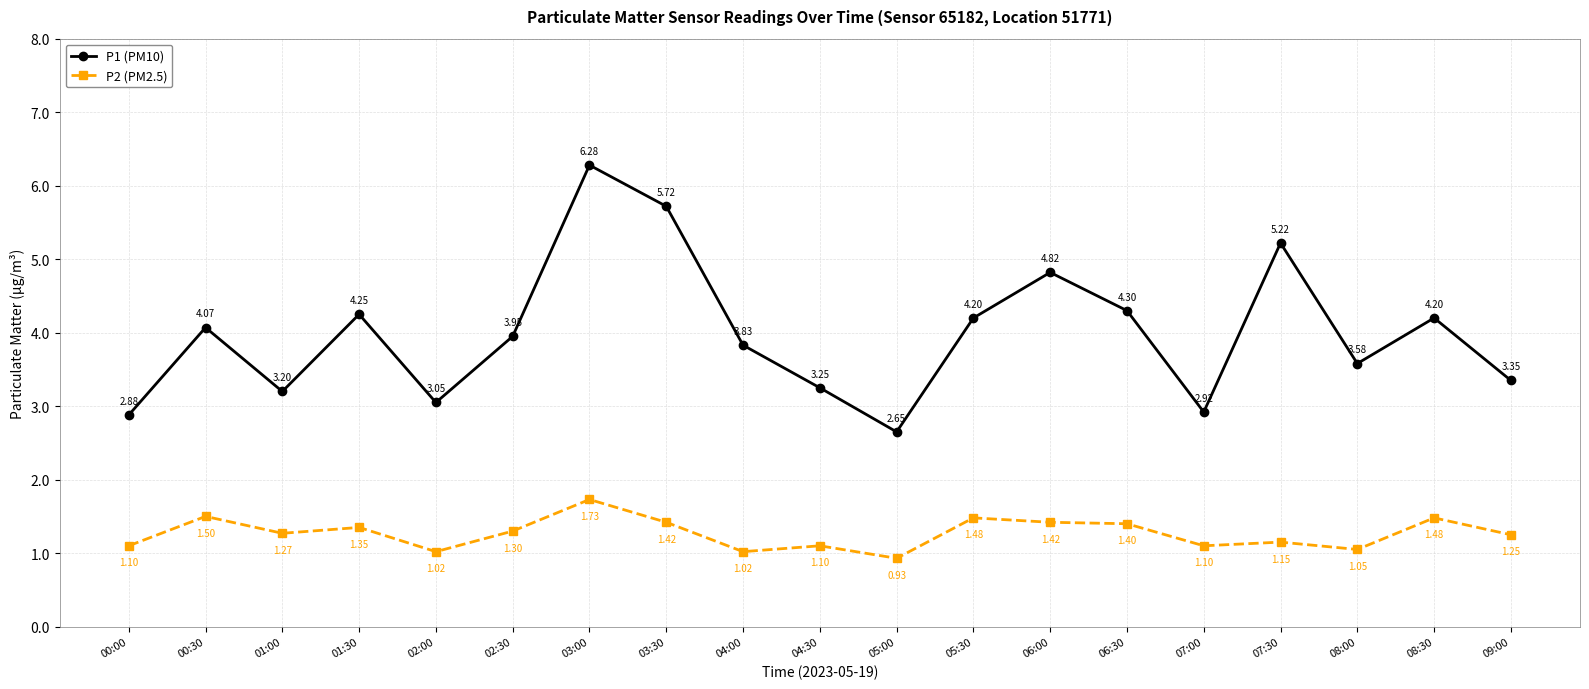

Where is P1 (PM10) nearest to the value 4?

02:30